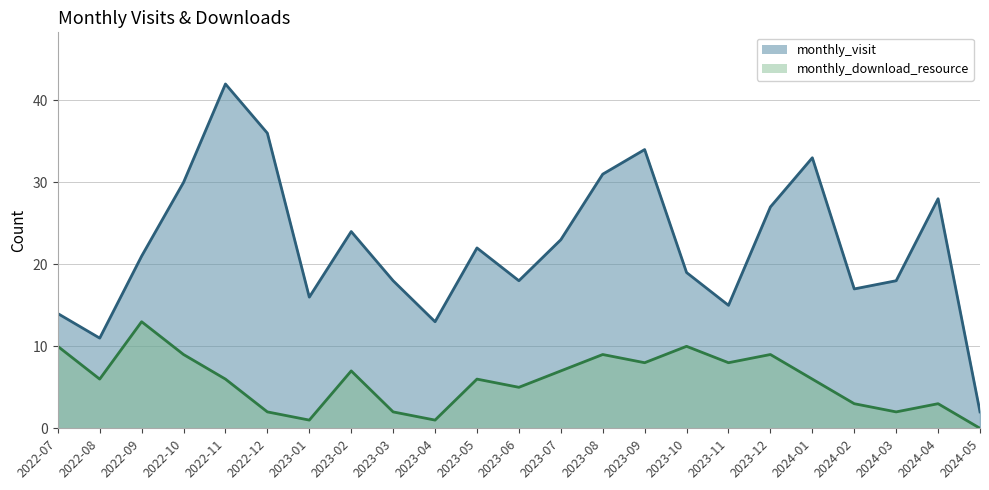

True or false: monthly_download_resource and monthly_visit intersect in this chart.

False